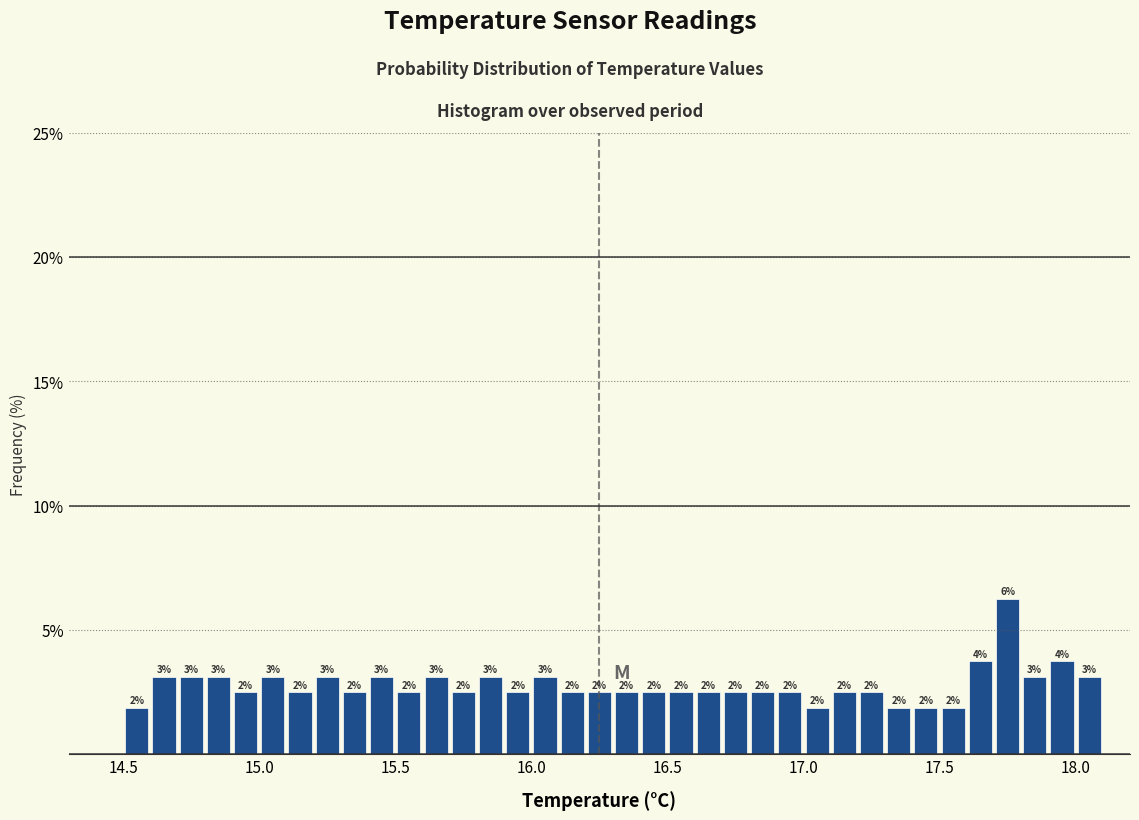

Read against the x-axis, roughly where is the centre of the tallest bar?

17.75